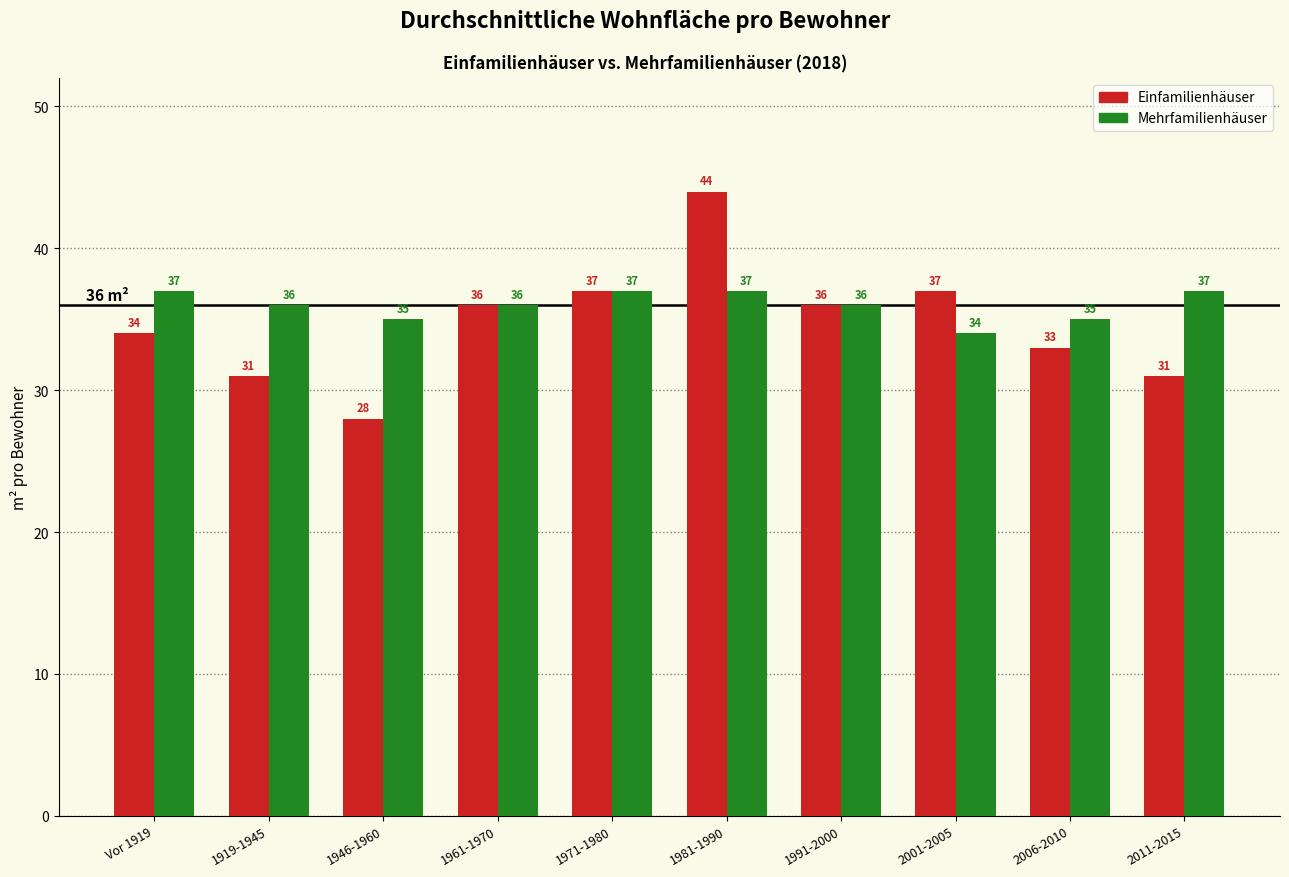

Reading left to right, transcribe all the data shown in this chart.

Einfamilienhäuser: Vor 1919=34	1919-1945=31	1946-1960=28	1961-1970=36	1971-1980=37	1981-1990=44	1991-2000=36	2001-2005=37	2006-2010=33	2011-2015=31
Mehrfamilienhäuser: Vor 1919=37	1919-1945=36	1946-1960=35	1961-1970=36	1971-1980=37	1981-1990=37	1991-2000=36	2001-2005=34	2006-2010=35	2011-2015=37